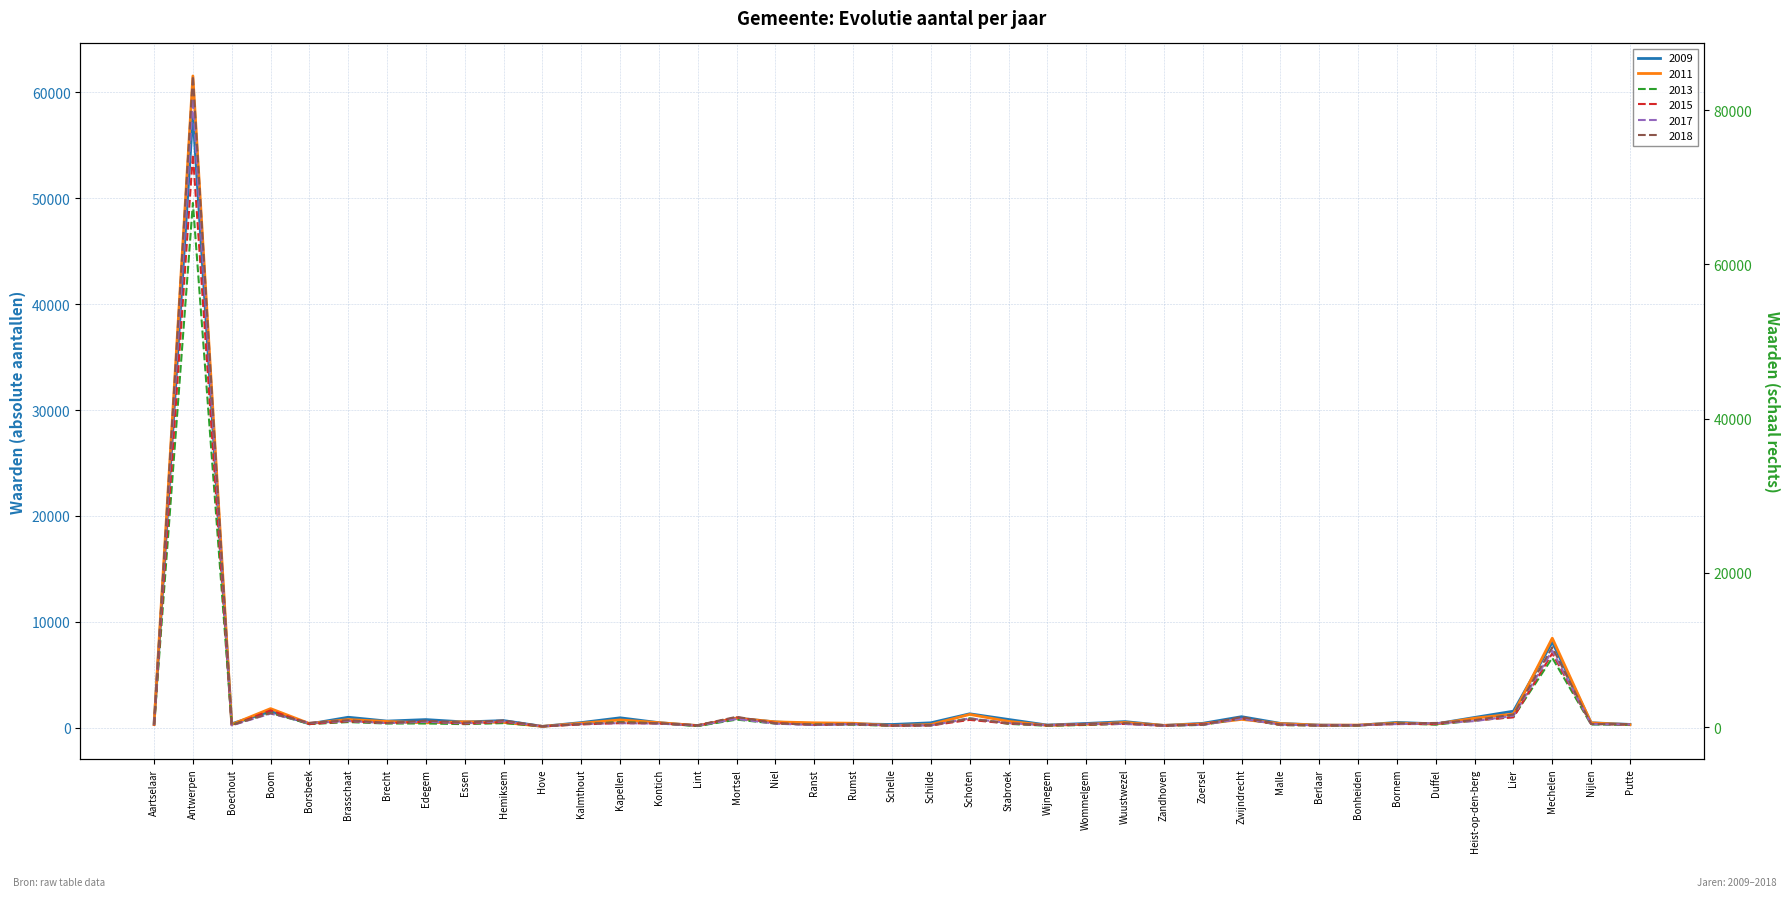

What is the total value across all series at Duffel?

2511